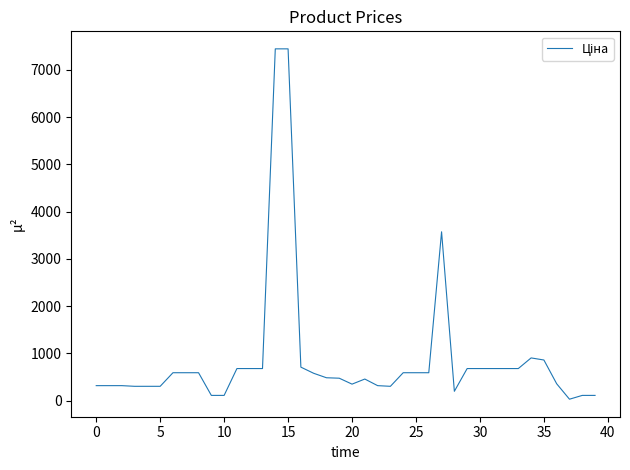

What is the difference between the maximum and minimum values?

7413.3